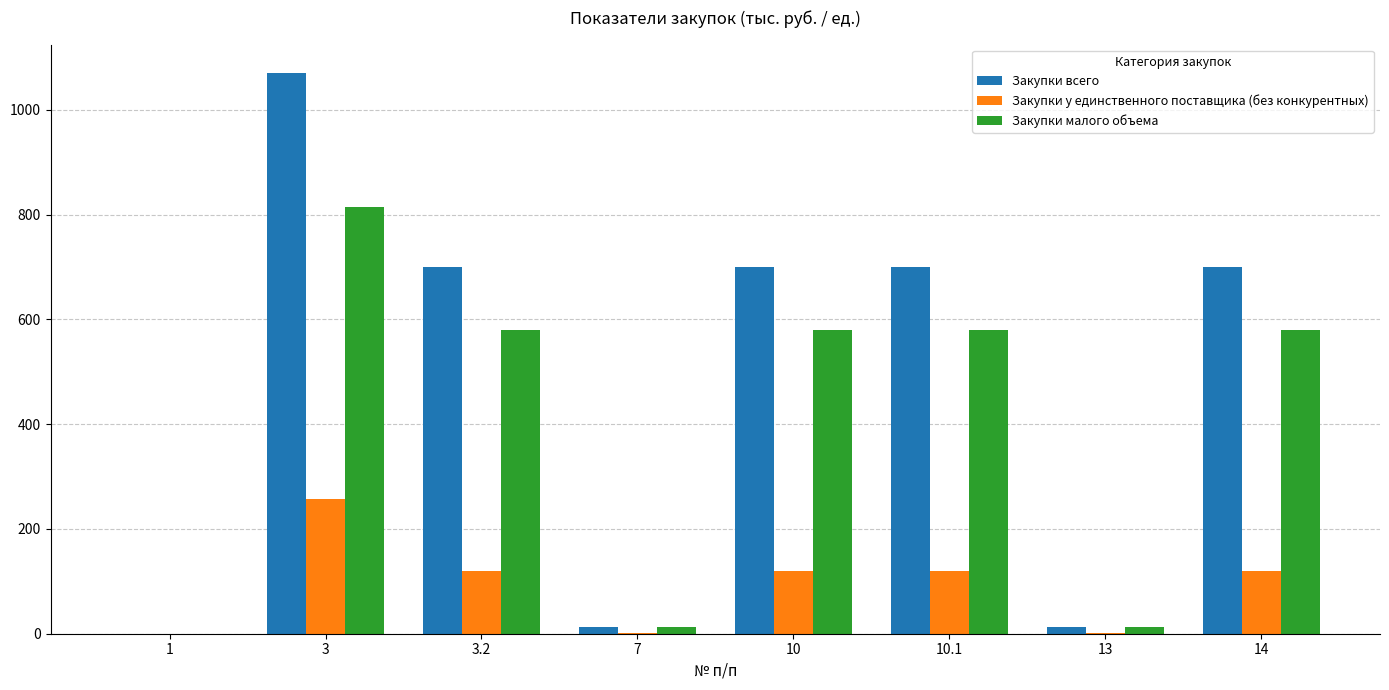

What is the sum of all Закупки малого объема values?

3158.6